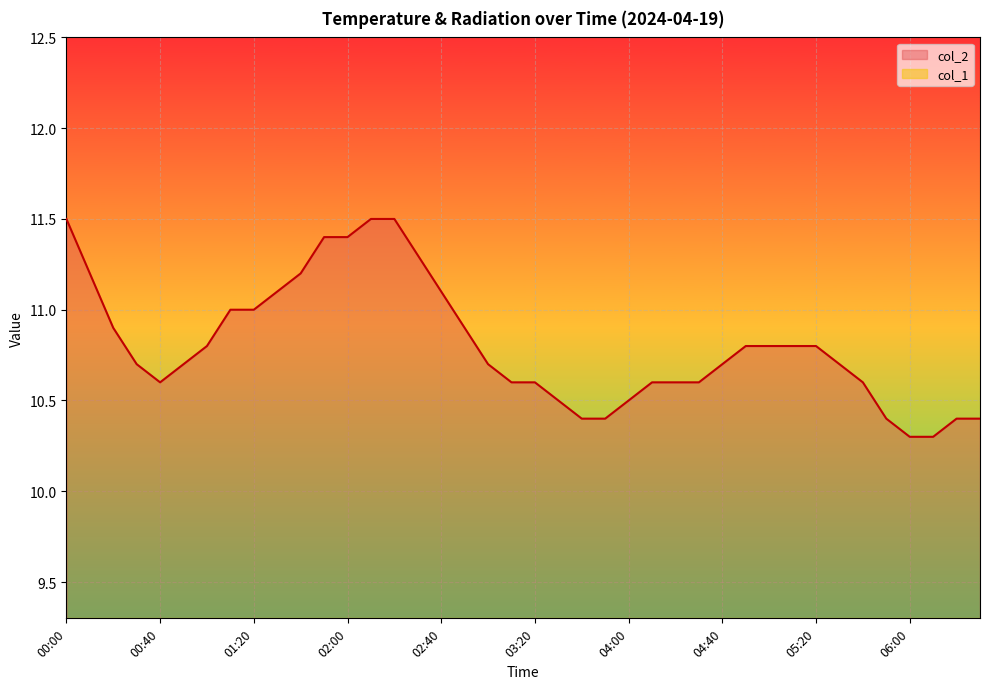

True or false: the data shows 10.7 at 00:50.

True